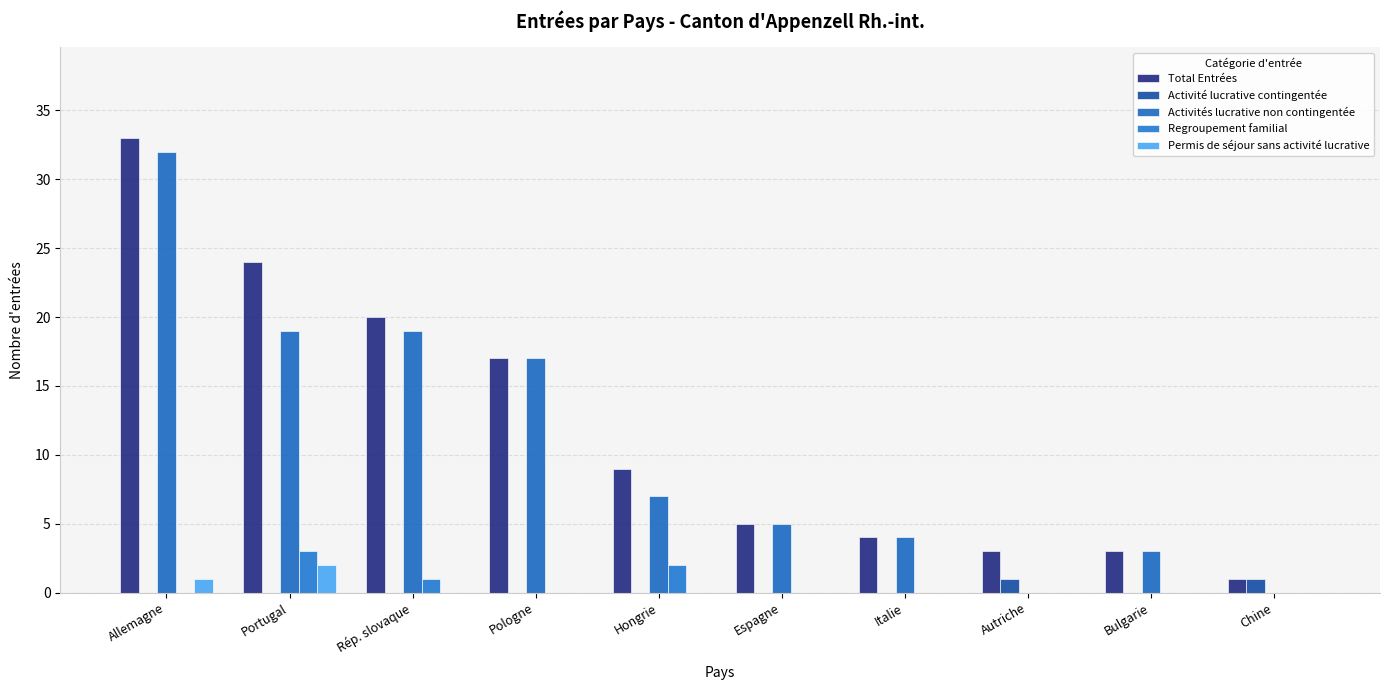

How many series are shown in this chart?

5